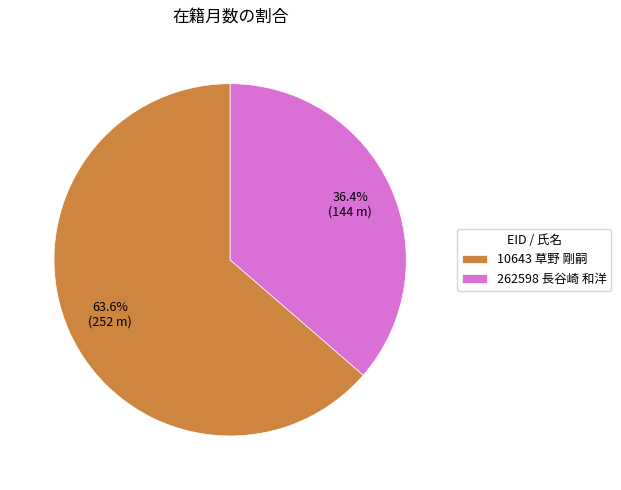

To the nearest percent, what is the combined percentage of 262598 長谷崎 和洋 and 10643 草野 剛嗣?

100%